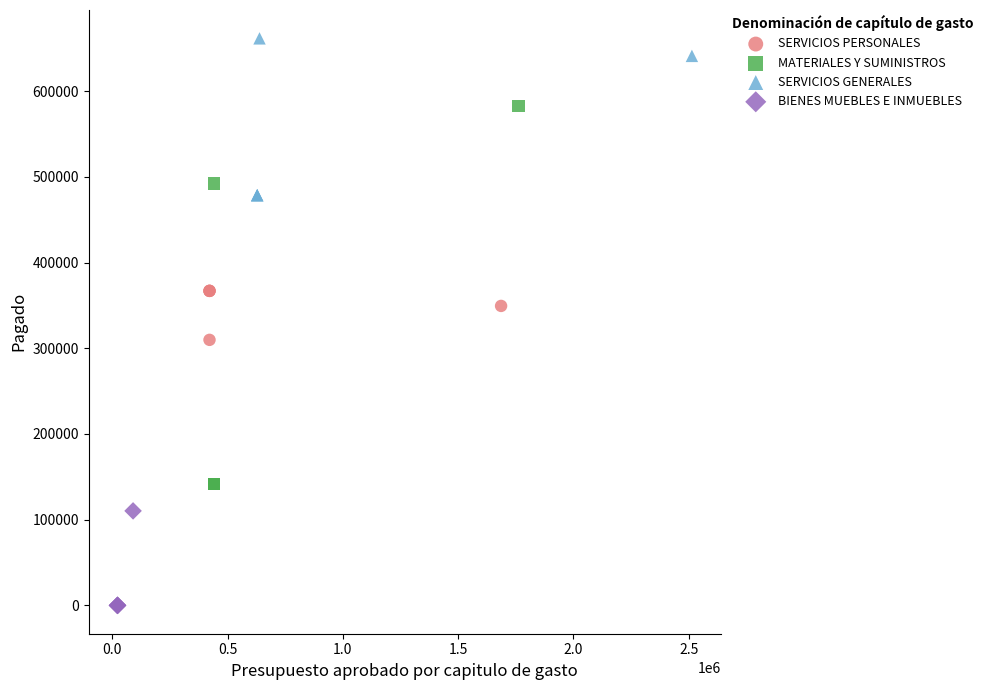

Which series reaches the maximum Y coordinate?

SERVICIOS GENERALES